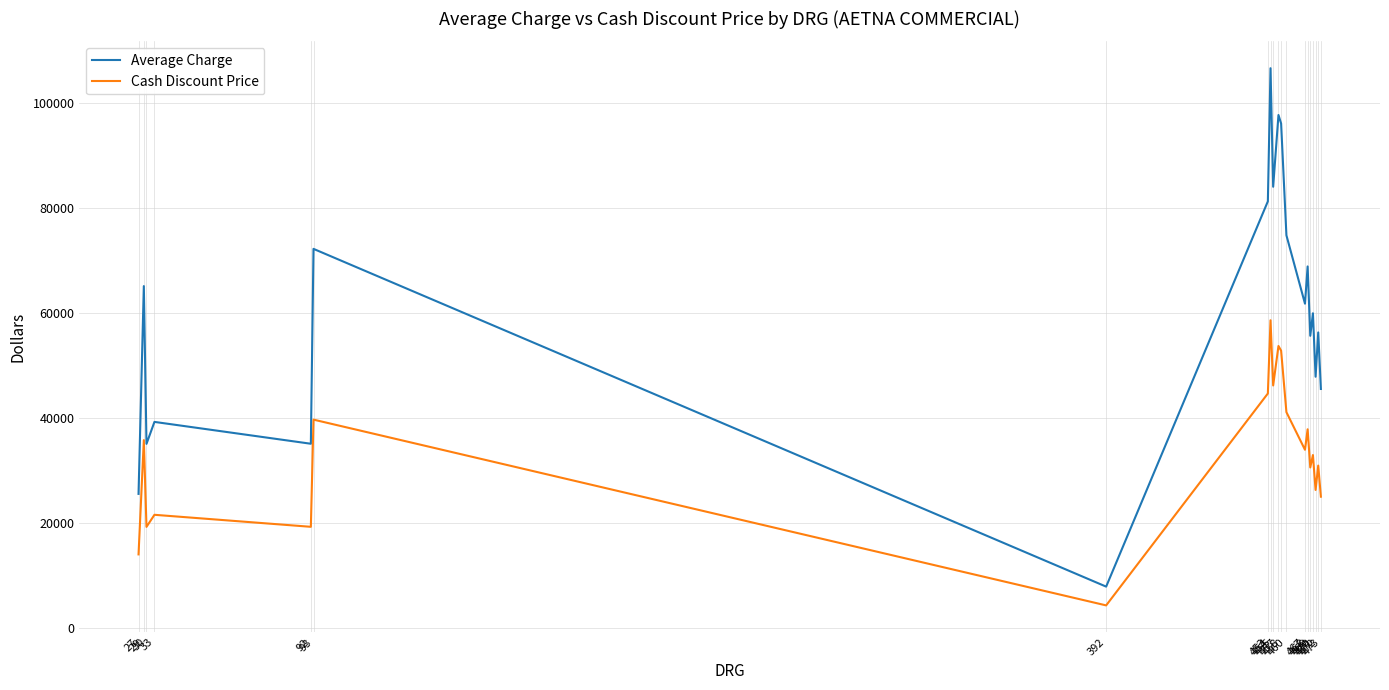

What is the highest value of the Cash Discount Price series?

58689.2